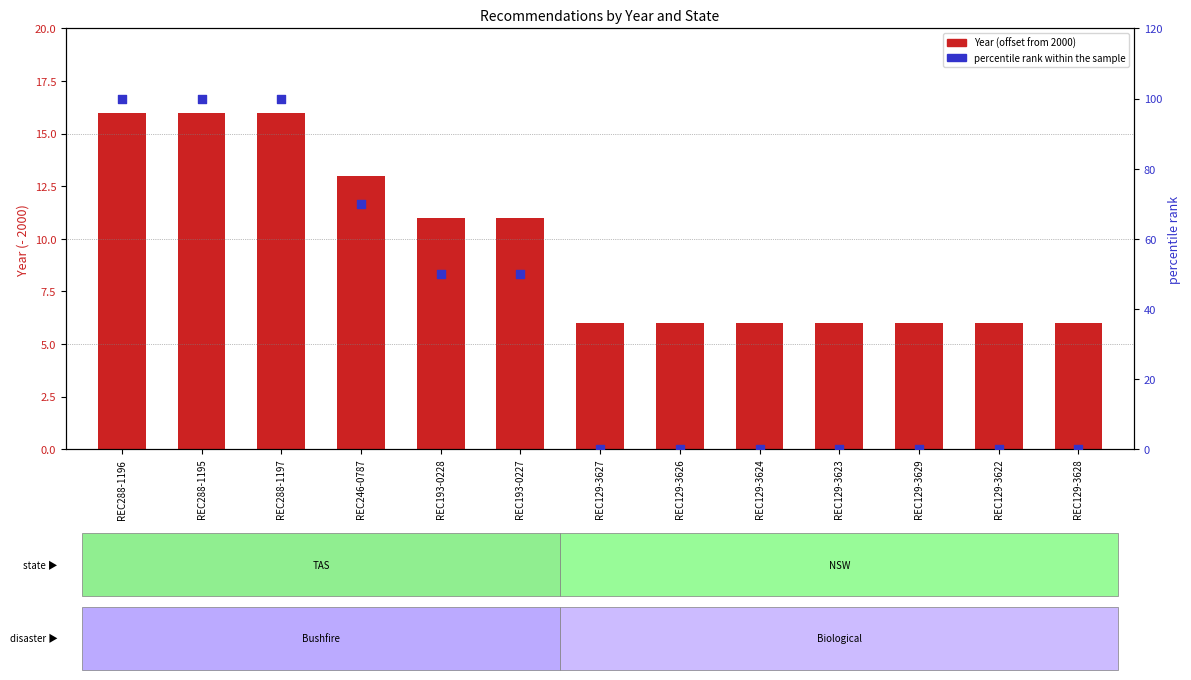

Which series reaches the minimum Y coordinate?

percentile rank within the sample